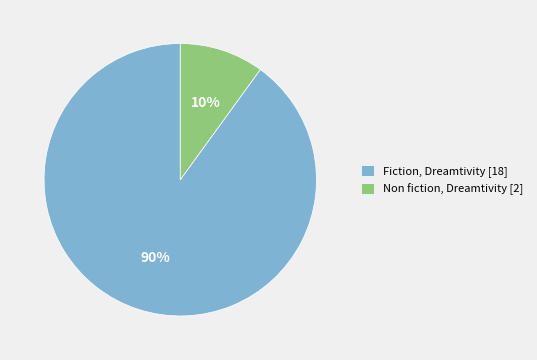

Between Fiction, Dreamtivity and Non fiction, Dreamtivity, which is larger?

Fiction, Dreamtivity